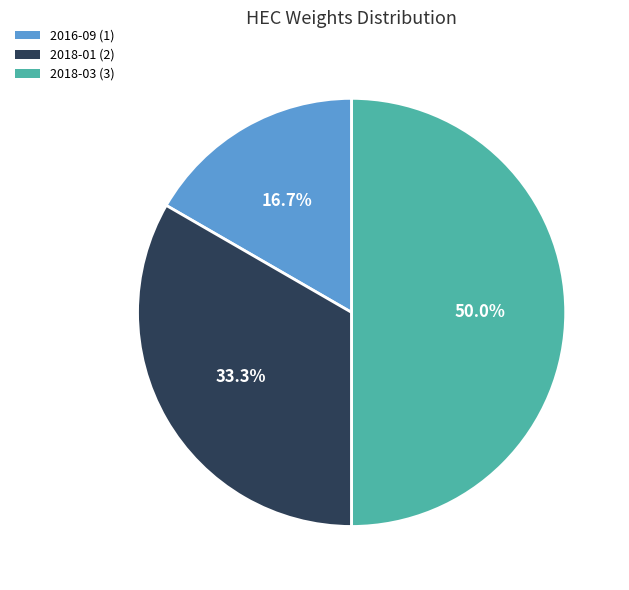

To the nearest percent, what is the combined percentage of 2016-09 and 2018-03?

67%